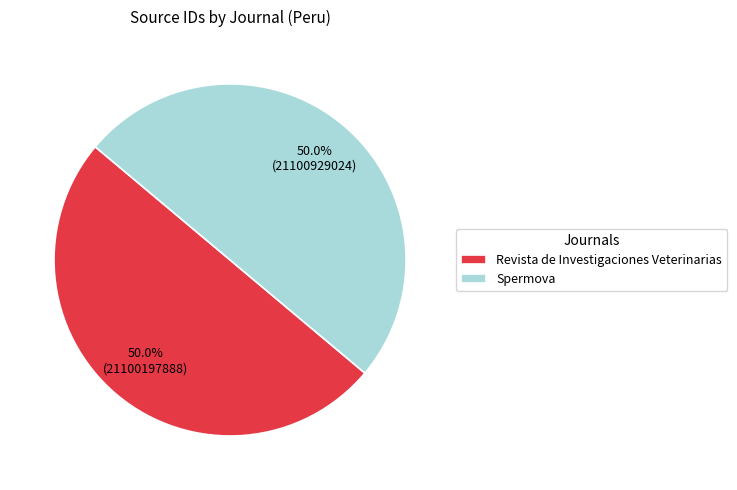

What is the ratio of the value at Revista de Investigaciones Veterinarias to the value at Spermova?

1.0